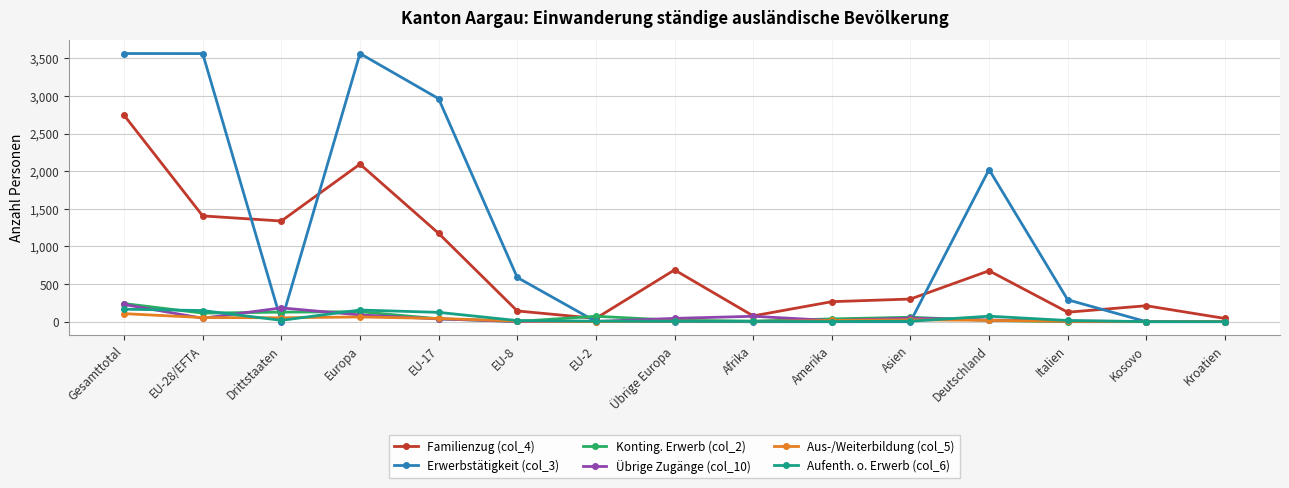

Does the chart have visible grid lines?

Yes